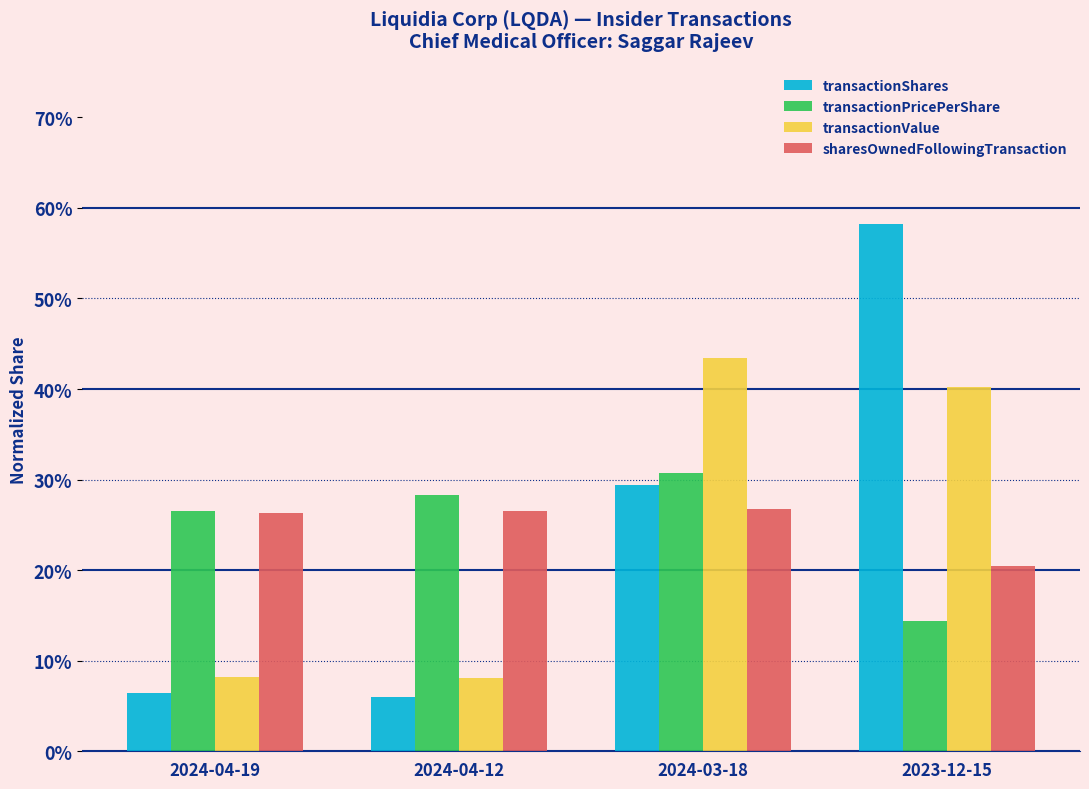

Which series has the largest total across all categories?

transactionShares